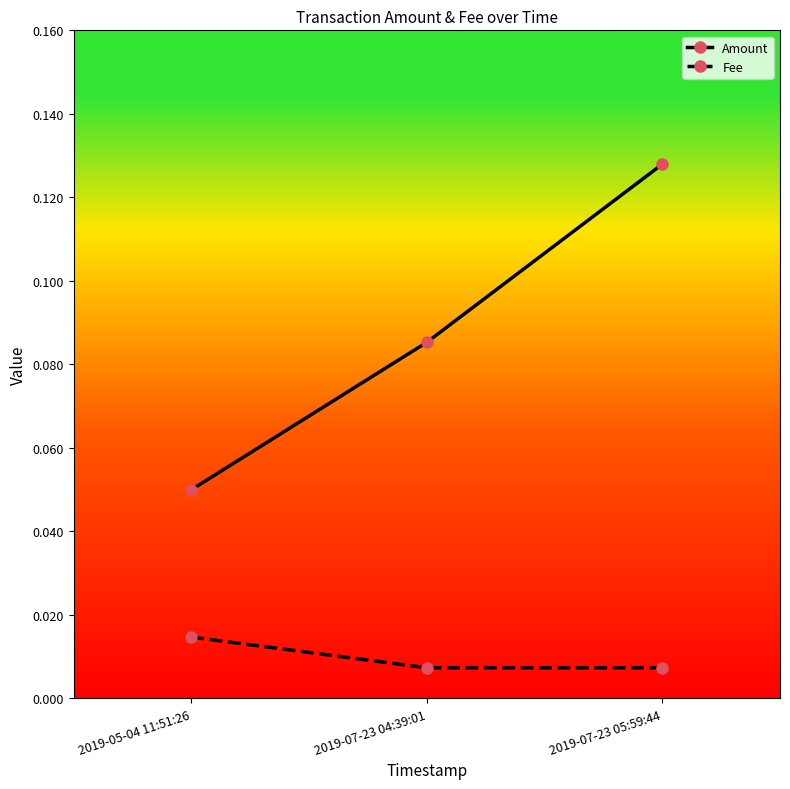

What are all the series names shown in the legend?

Amount, Fee